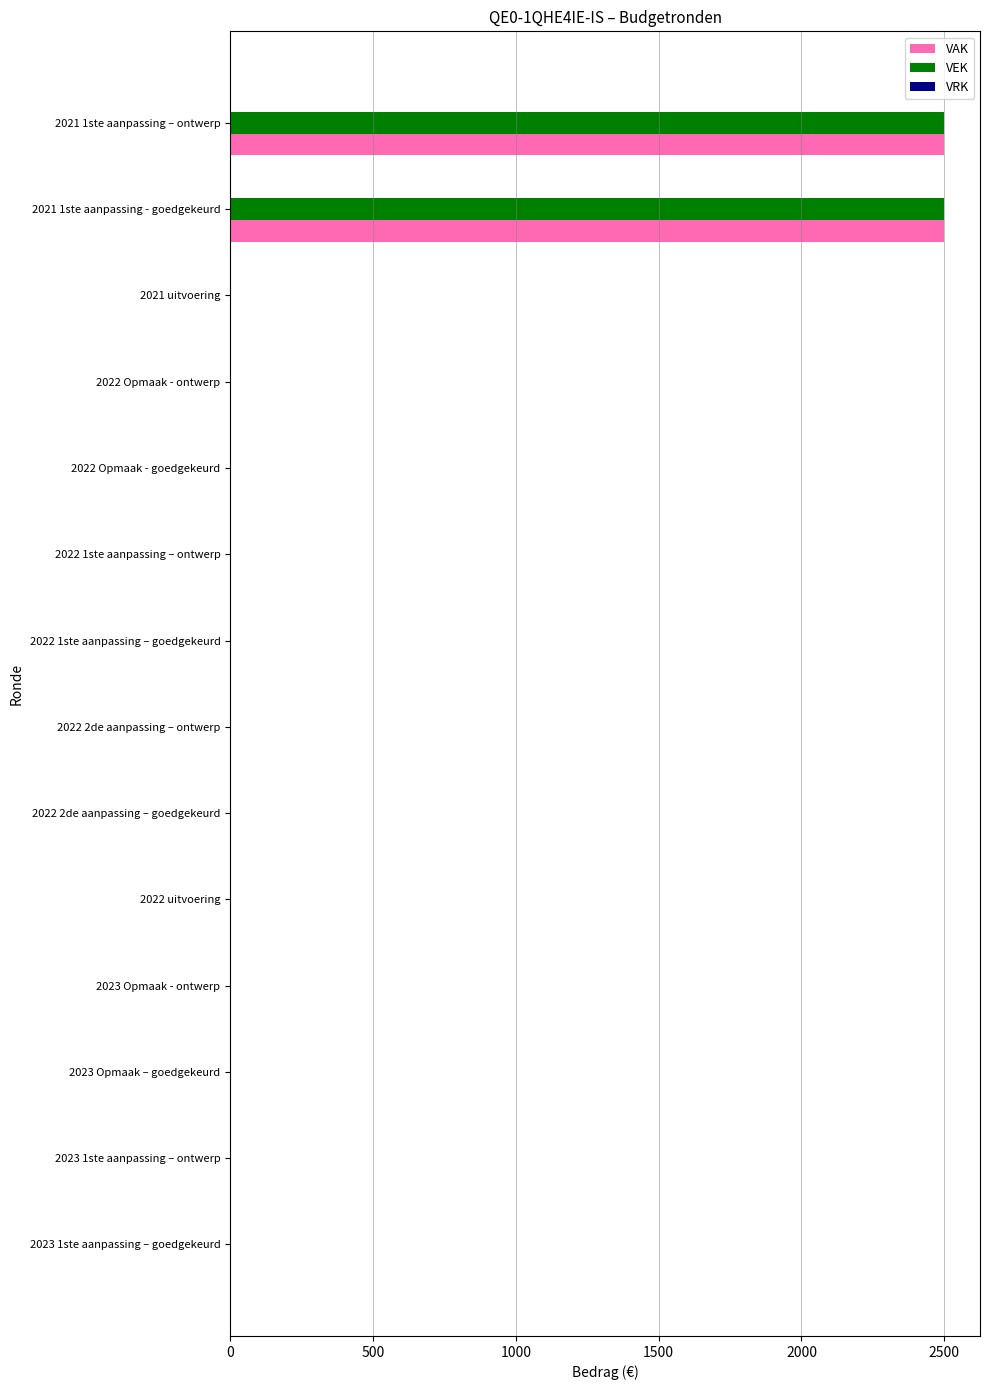

What is the sum of all VEK values?

5000